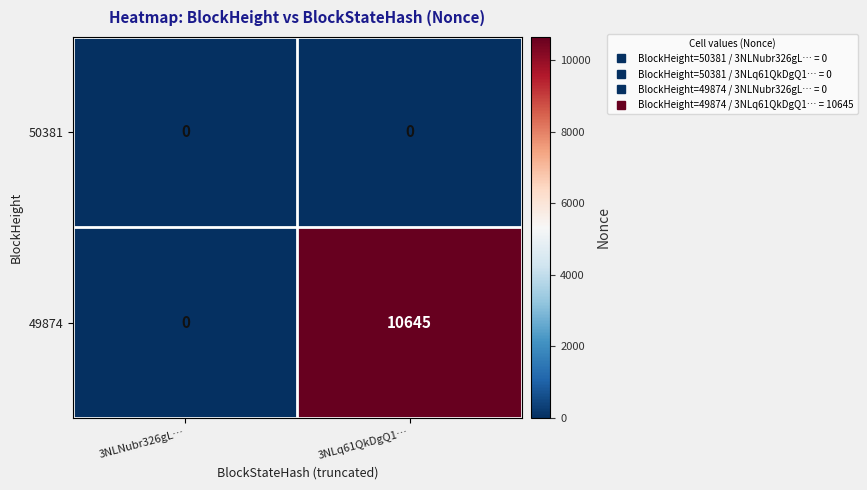

What is the greatest value displayed?

10645